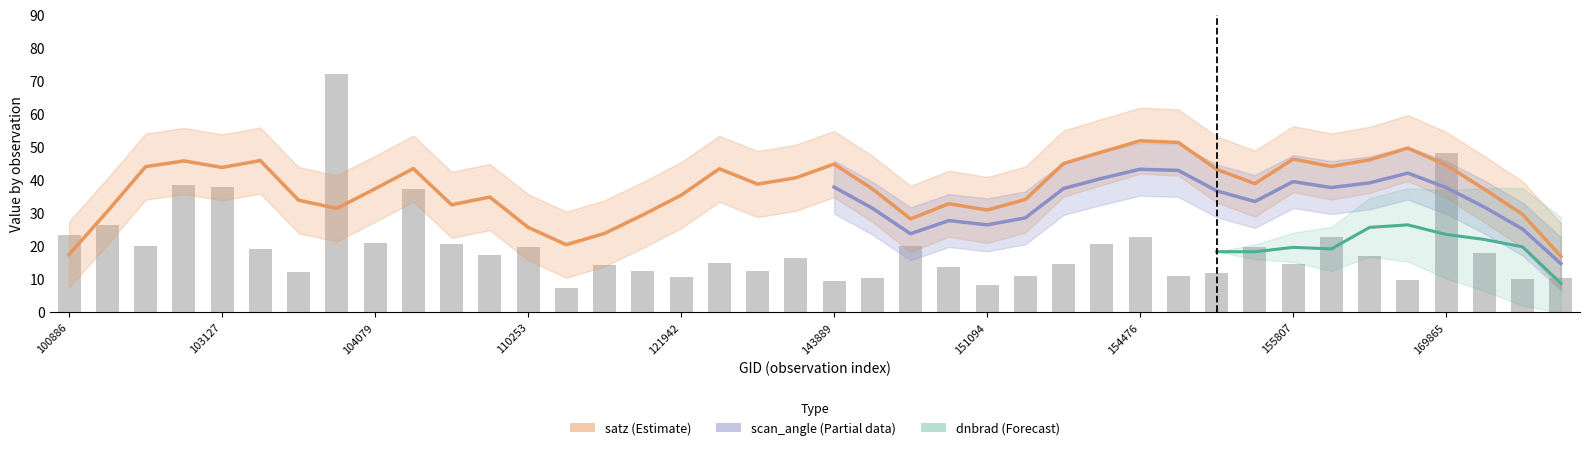

What are all the series names shown in the legend?

dnbrad, satz, scan_angle